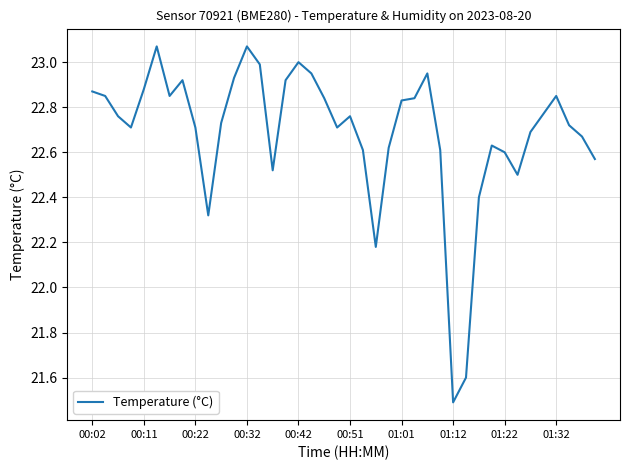

What is the difference between the maximum and minimum values?

1.6